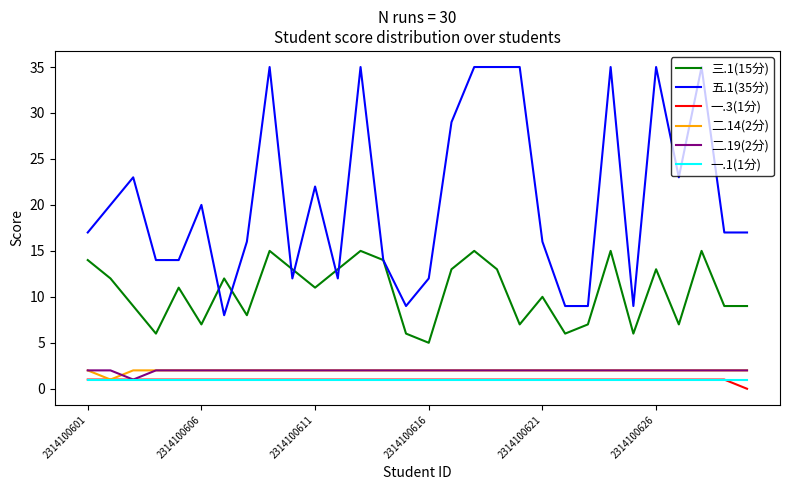

What is the sum of all 一.1(1分) values?

30